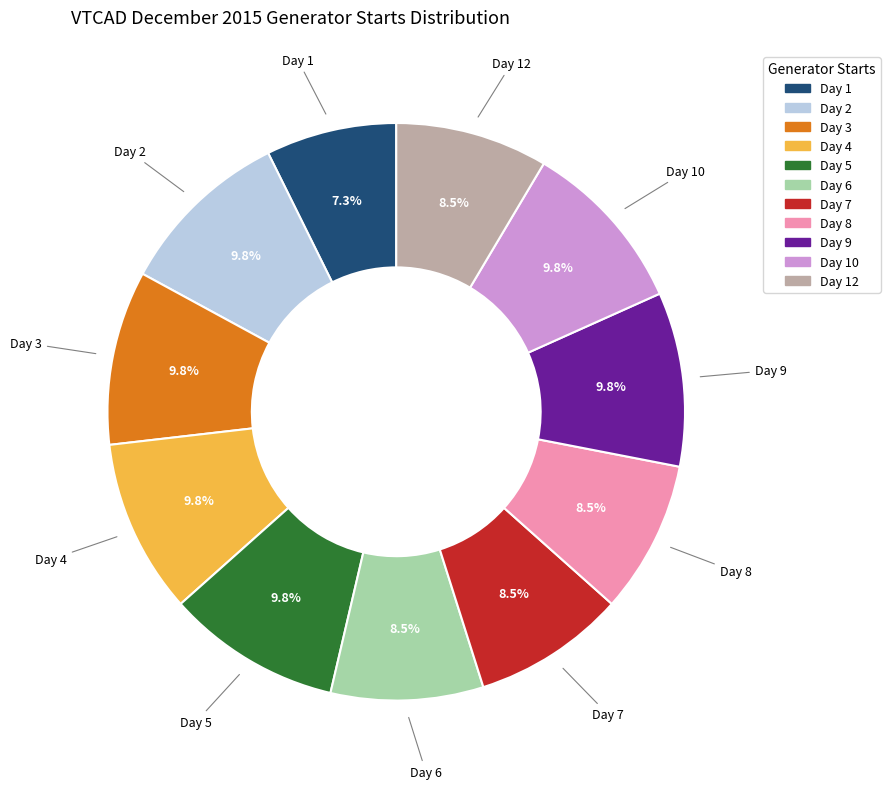

Is there a majority slice in this chart?

No